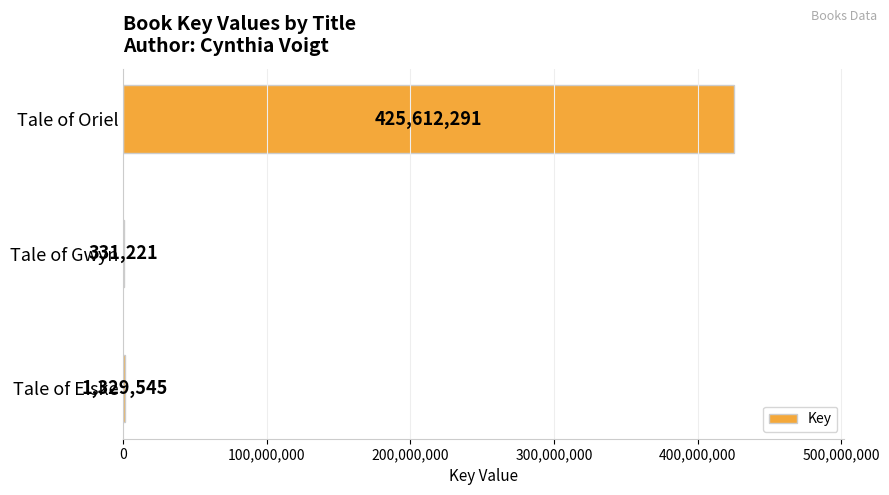

Is it true that the value at Tale of Elske is 1329545?

True